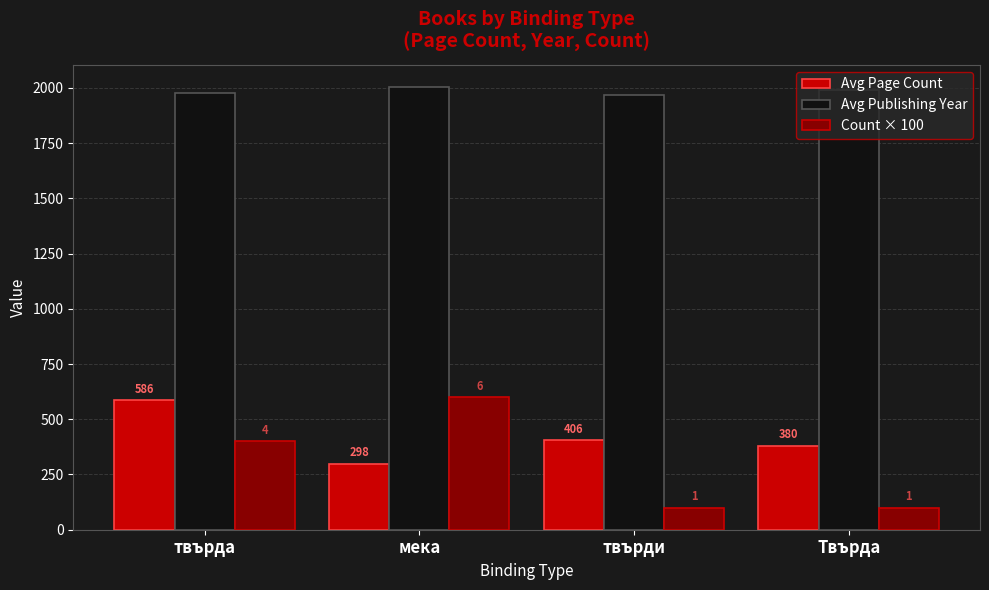

List the series in order of their peak value, highest first.

Avg Publishing Year, Count × 100, Avg Page Count